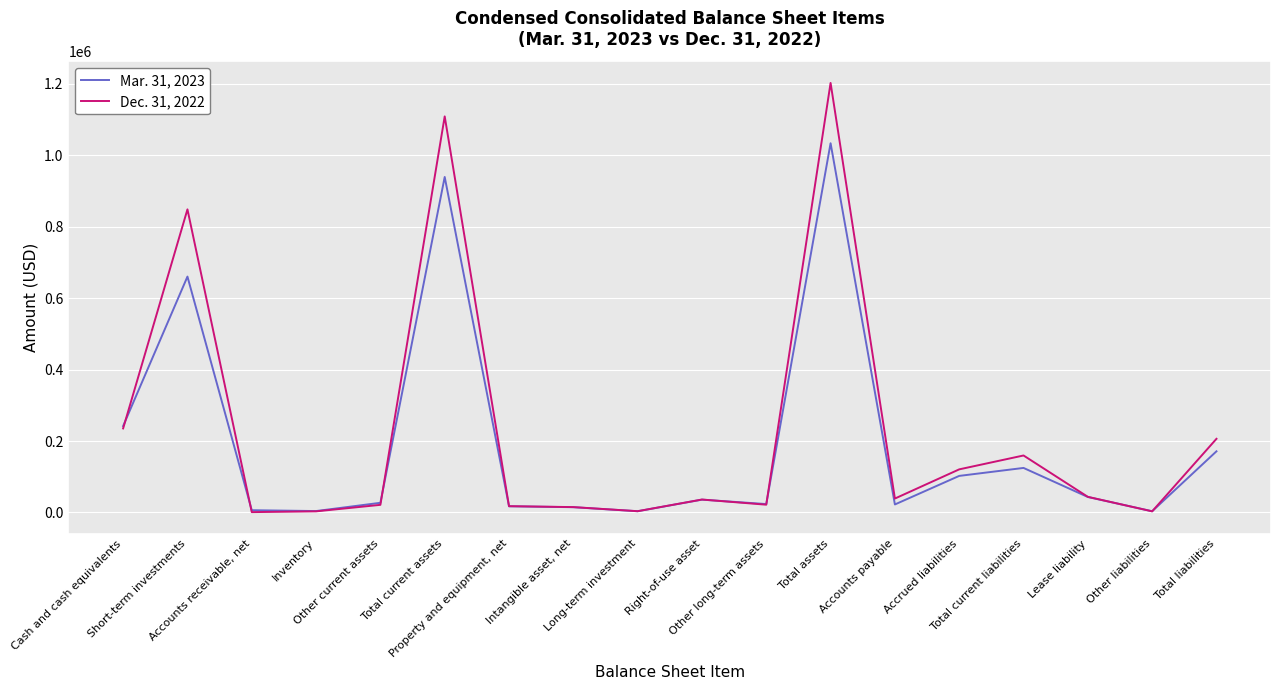

Which label corresponds to the largest value in the chart?

Total assets